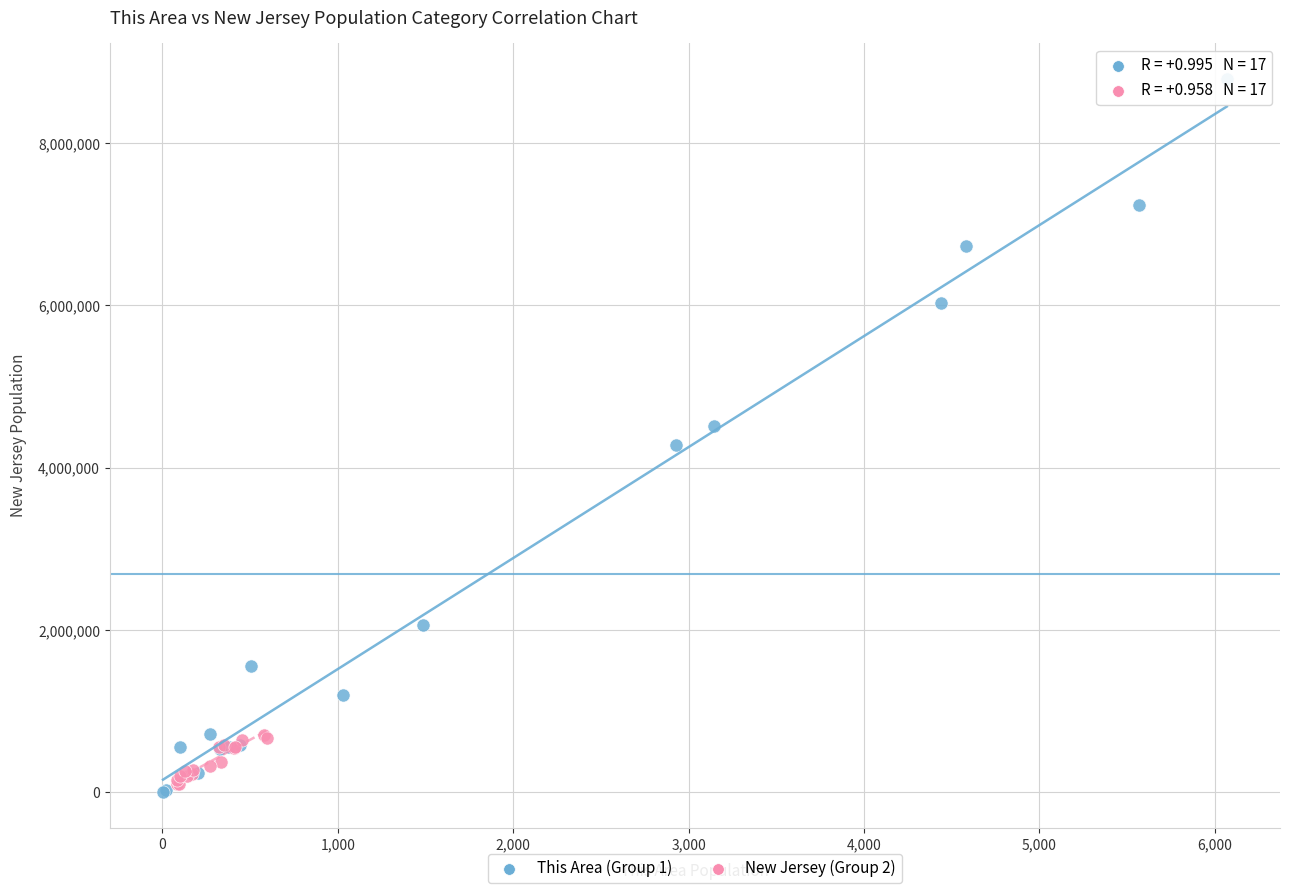

Which series has the largest Y range (max minus min)?

This Area (Group 1)